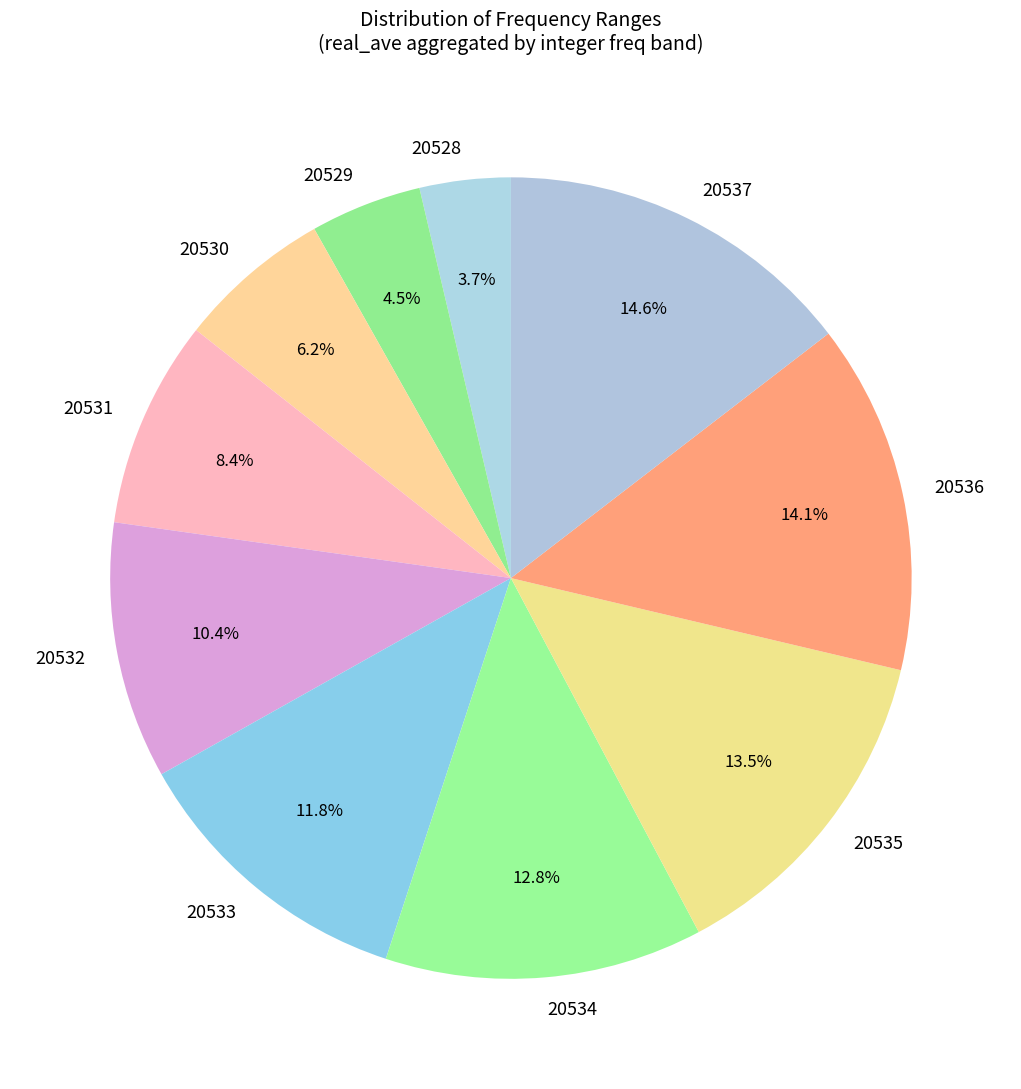

What is the ratio of the value at 20531 to the value at 20536?

0.6